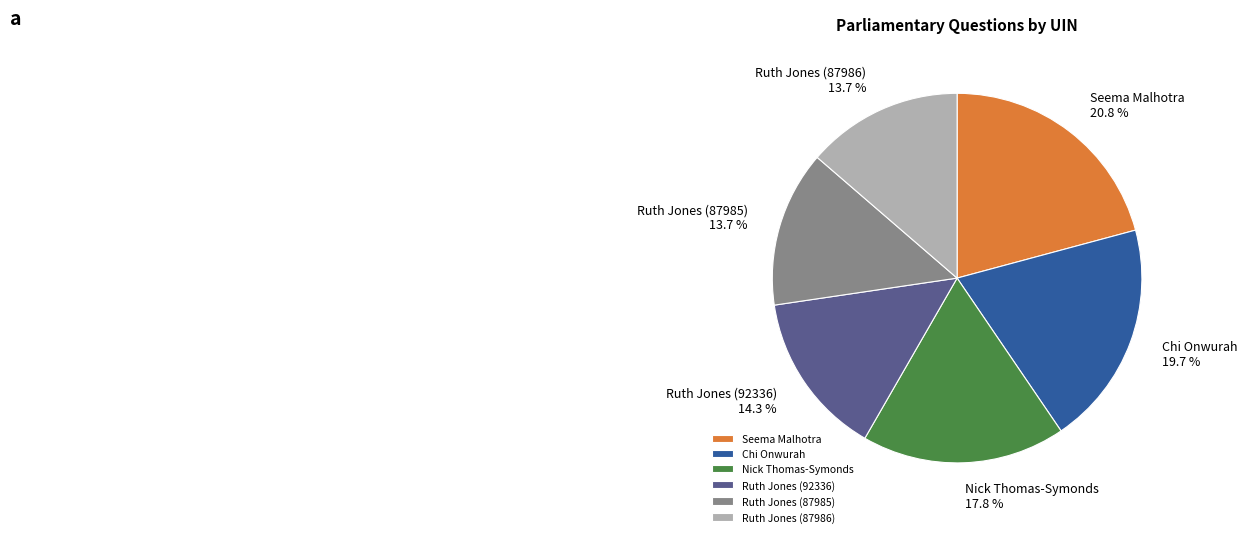

Which has a higher value, Ruth Jones (92336) or Seema Malhotra?

Seema Malhotra